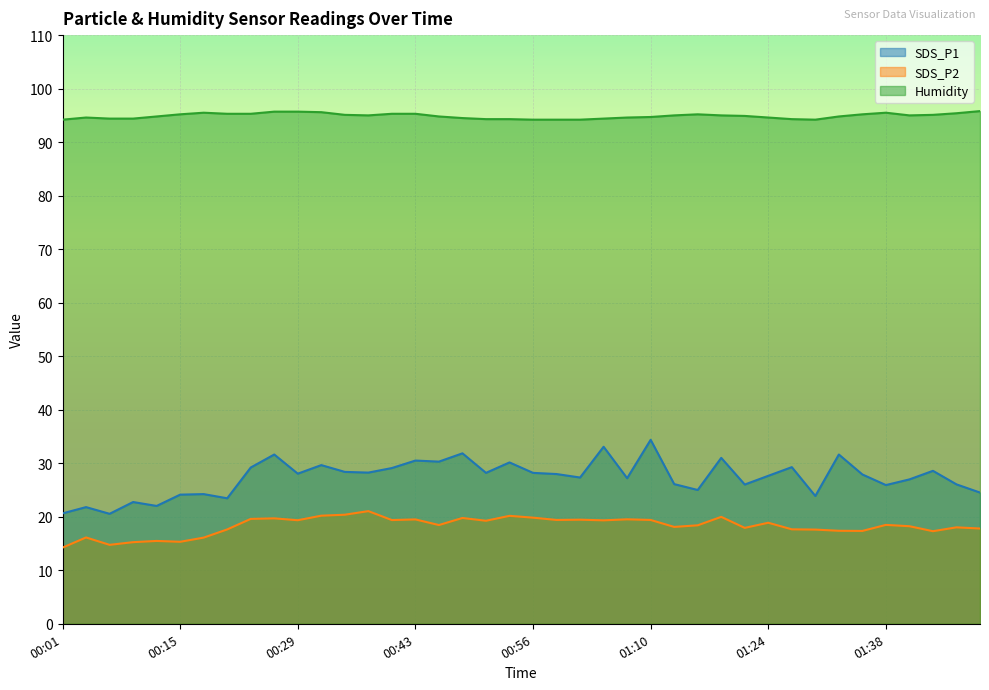

How many data points does each series have?

40